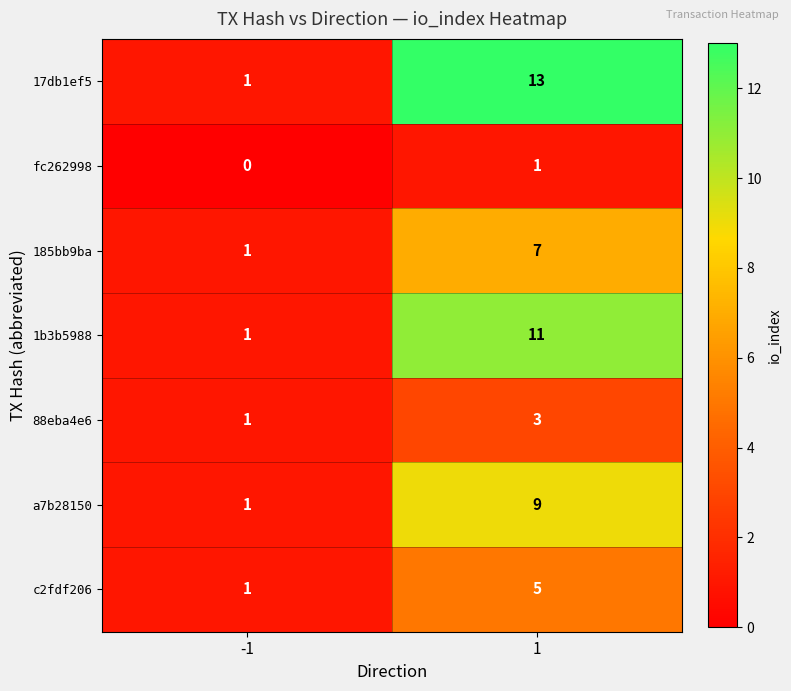

At how many categories does at least one series exceed 7?

1